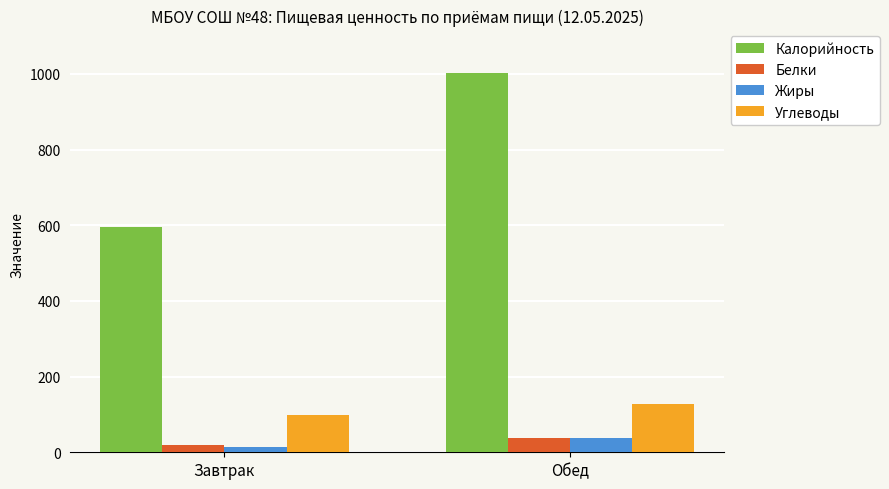

What is the difference between the maximum and minimum values in the Белки series?

21